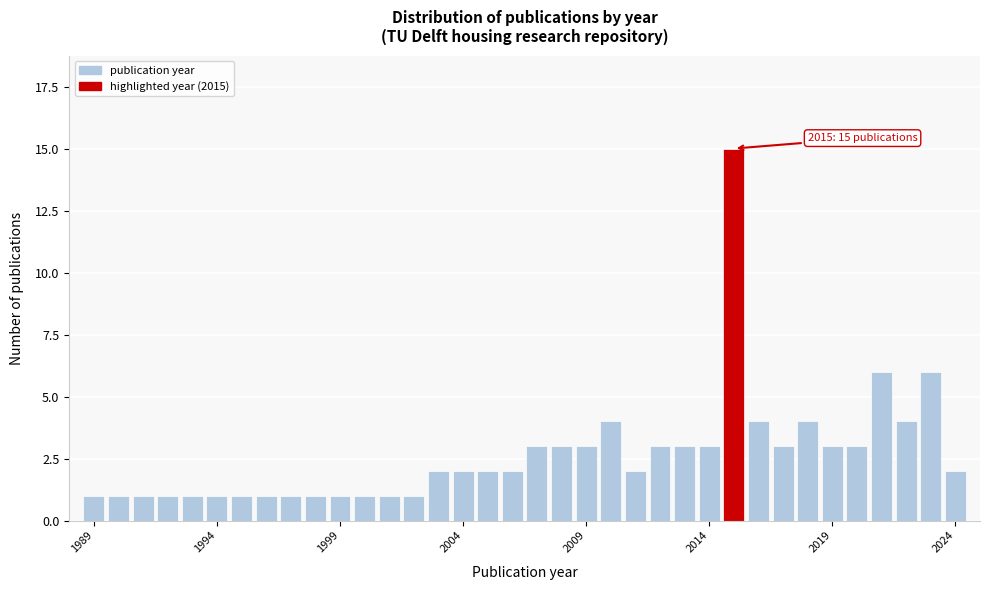

Around what value on the x-axis is the tallest bar? Give the approximate position of its centre, as read against the axis.

2015.0